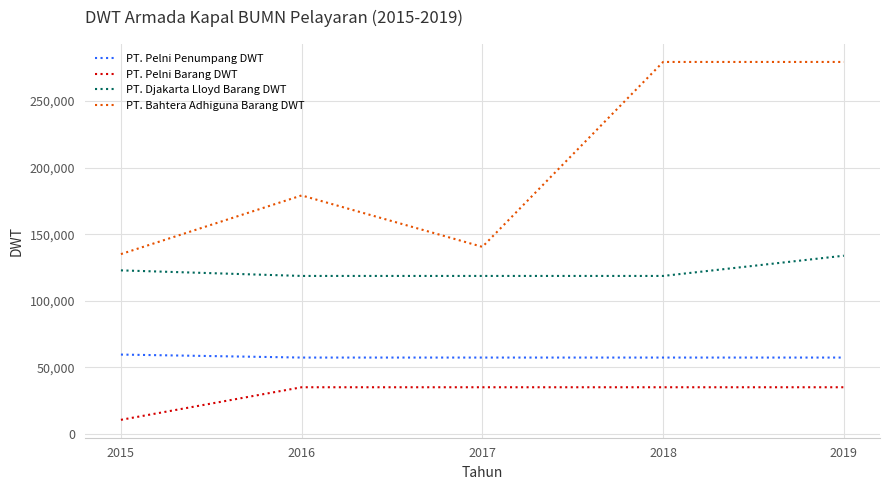

Rank the series by their maximum value, from lowest to highest.

PT. Pelni Barang DWT, PT. Pelni Penumpang DWT, PT. Djakarta Lloyd Barang DWT, PT. Bahtera Adhiguna Barang DWT